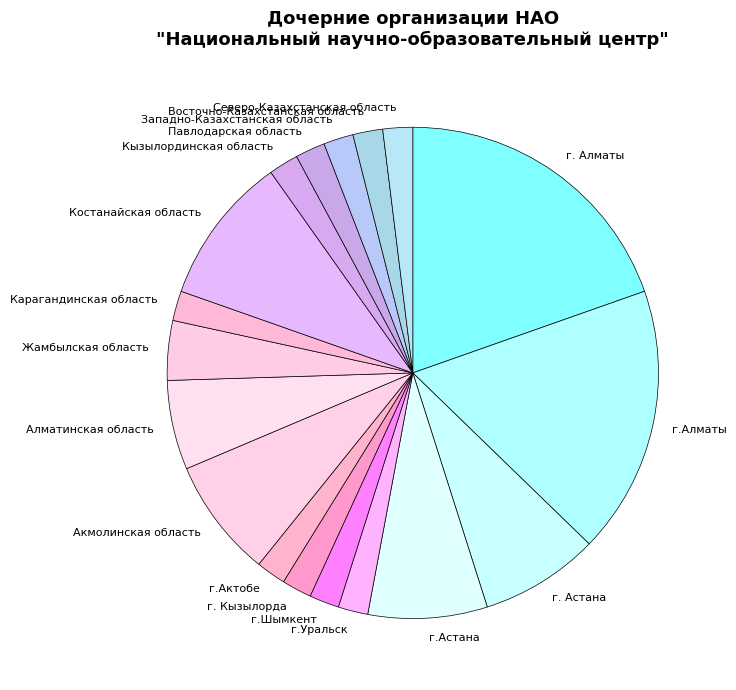

Which has a higher value, Костанайская область or Акмолинская область?

Костанайская область